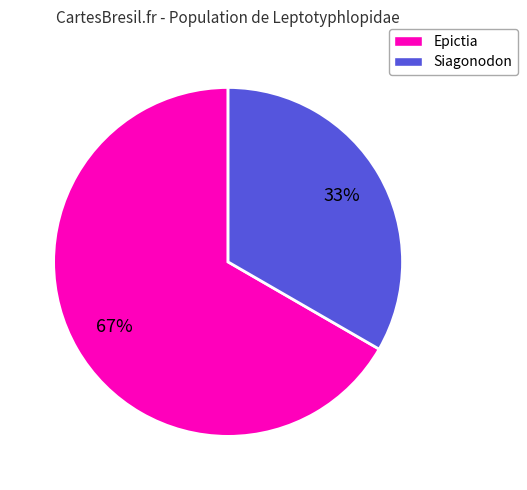

To the nearest percent, what is the average slice percentage?

50%